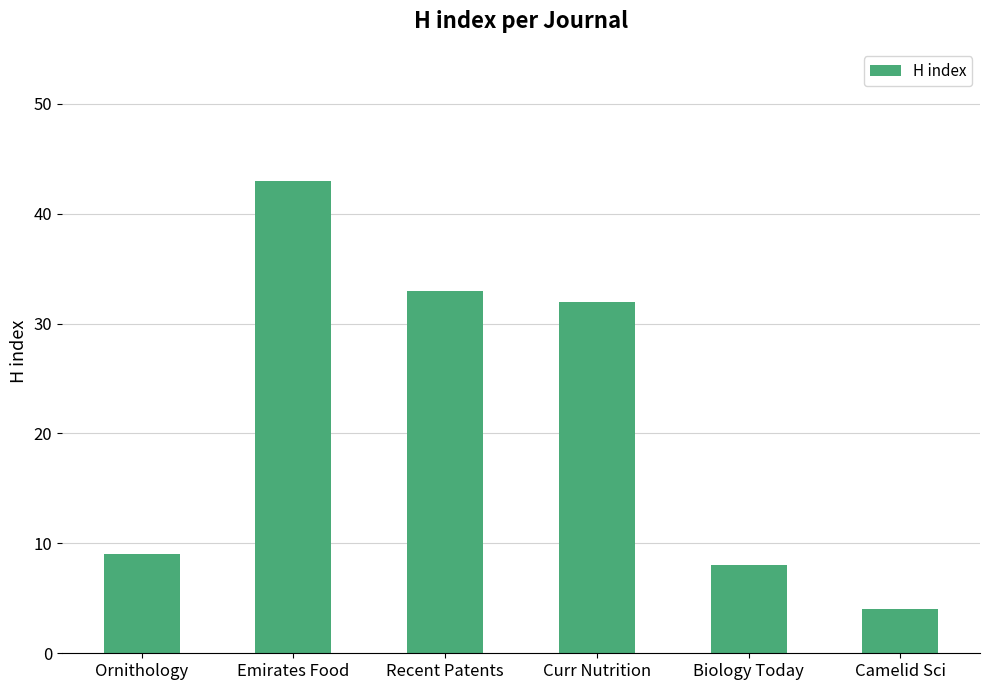

What is the smallest value displayed?

4